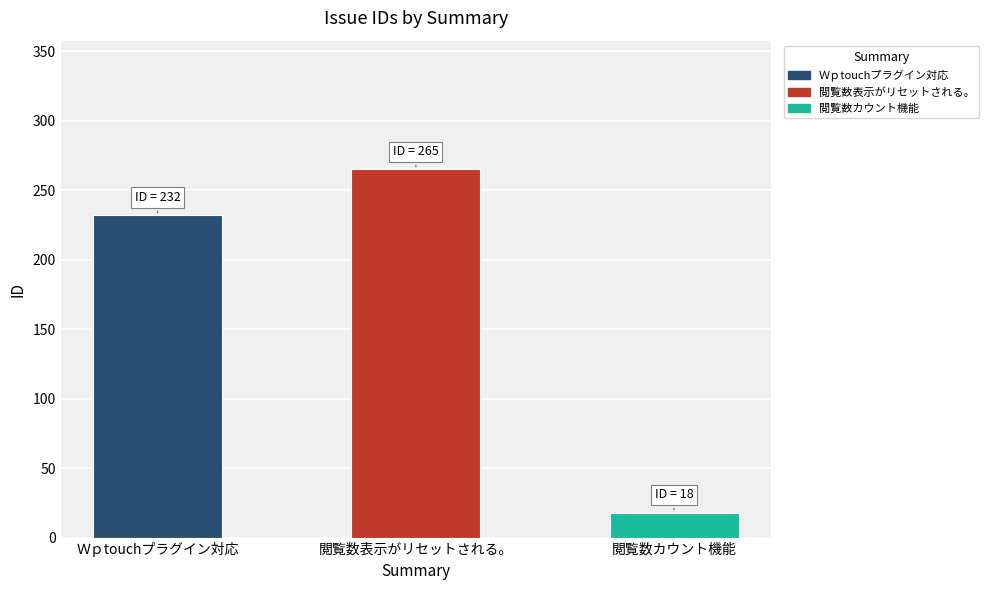

How many values are below 232?

1